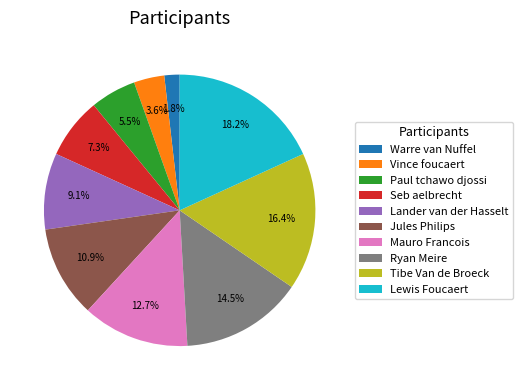

Which slice is the smallest?

Warre van Nuffel